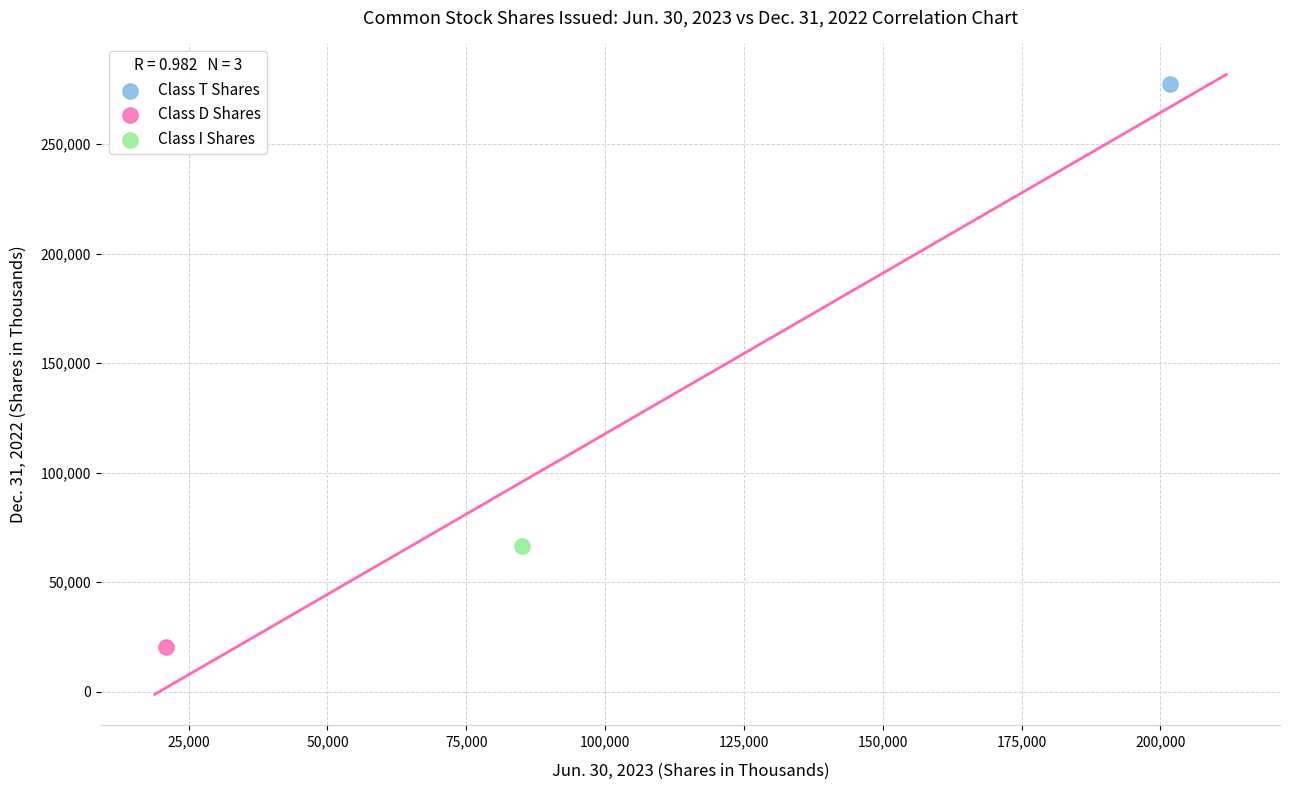

Which series reaches the minimum Y coordinate?

Class D Shares